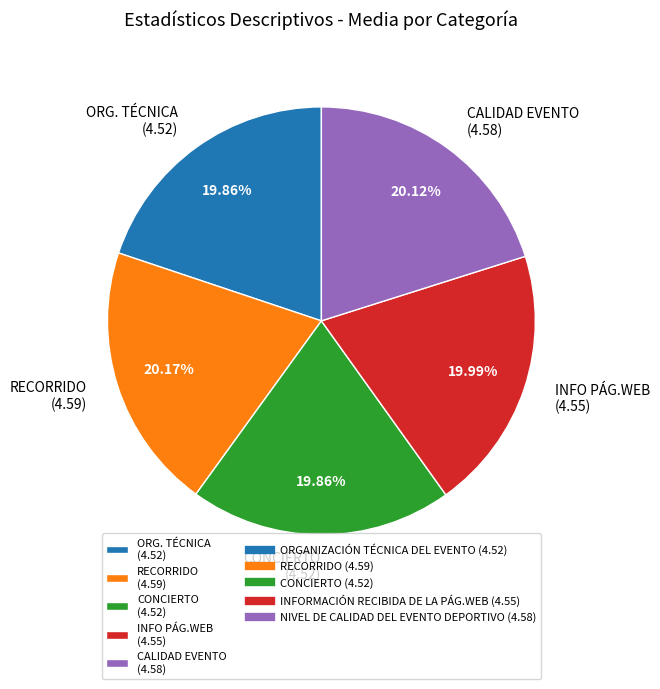

Is there a majority slice in this chart?

No